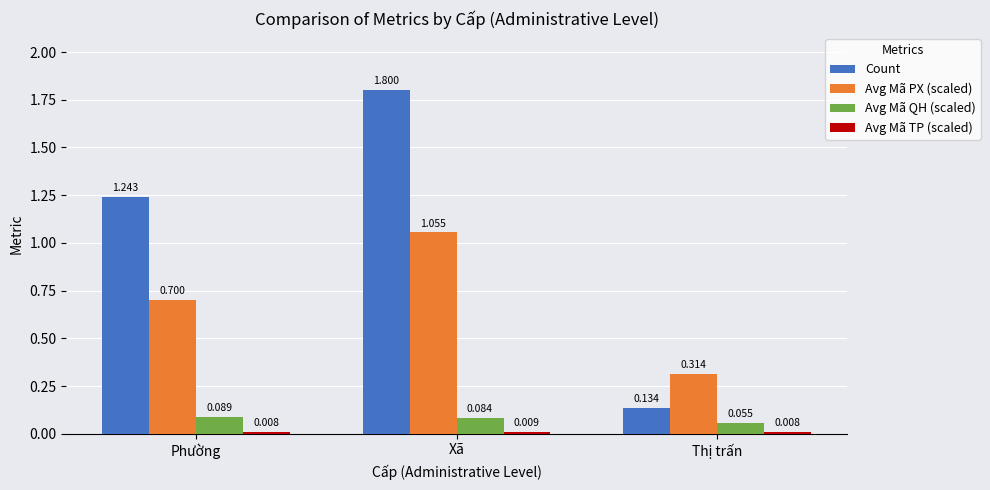

The value of Avg Mã PX (scaled) at Phường is 0.7. True or false?

True